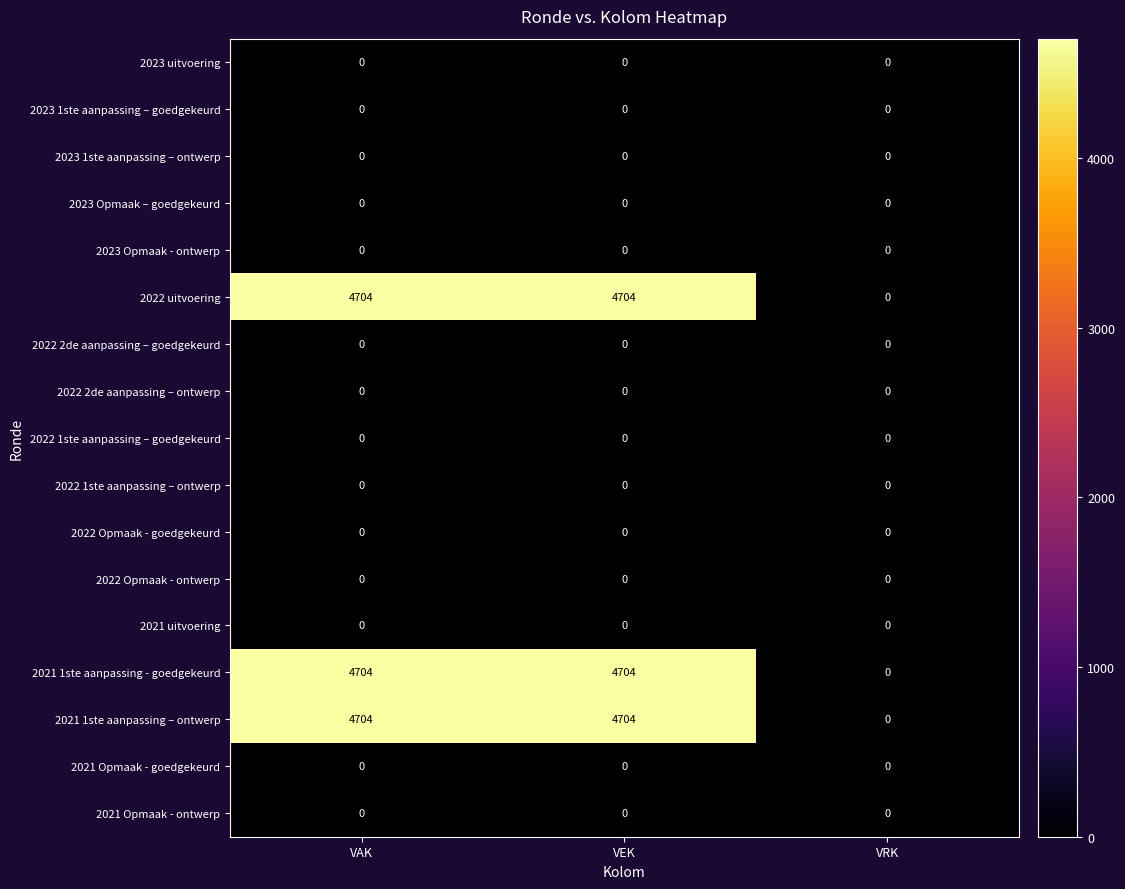

What is the total value across all series at VEK?

14112